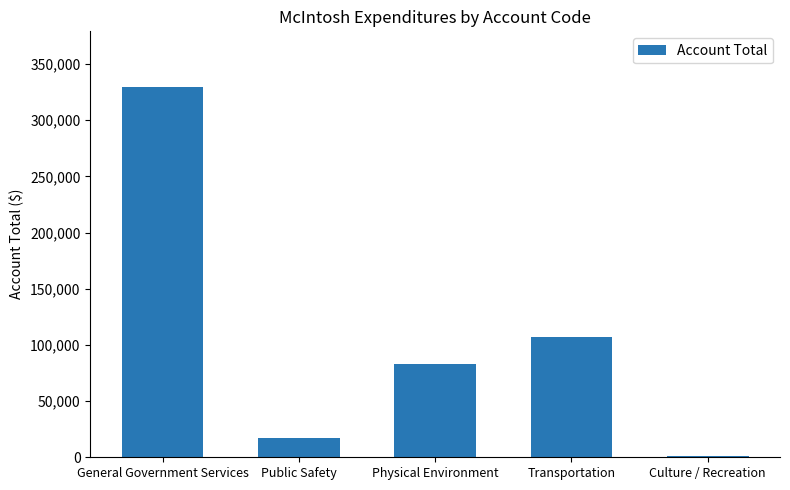

How many data points are less than 82992?

2